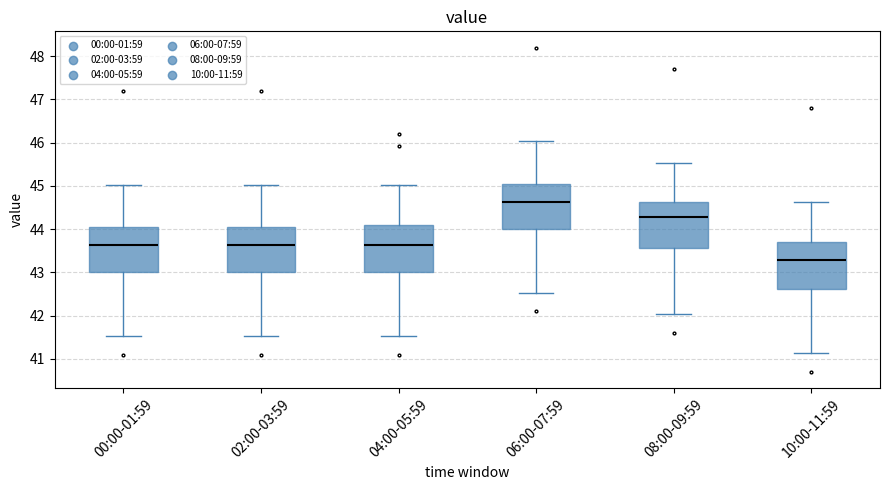

Reading left to right, transcribe this box plot: for each box, give where its median line is, the range the box spans, and where its two whiskers end, as read against the y-axis. The values are not printed on the chart, so give them approximately, as read against the axis.

00:00-01:59: median 43.6, box 43.0 to 44.0, whiskers 41.5 to 45.0
02:00-03:59: median 43.6, box 43.0 to 44.0, whiskers 41.5 to 45.0
04:00-05:59: median 43.6, box 43.0 to 44.1, whiskers 41.5 to 45.0
06:00-07:59: median 44.6, box 44.0 to 45.0, whiskers 42.5 to 46.0
08:00-09:59: median 44.3, box 43.6 to 44.6, whiskers 42.0 to 45.5
10:00-11:59: median 43.3, box 42.6 to 43.7, whiskers 41.1 to 44.6